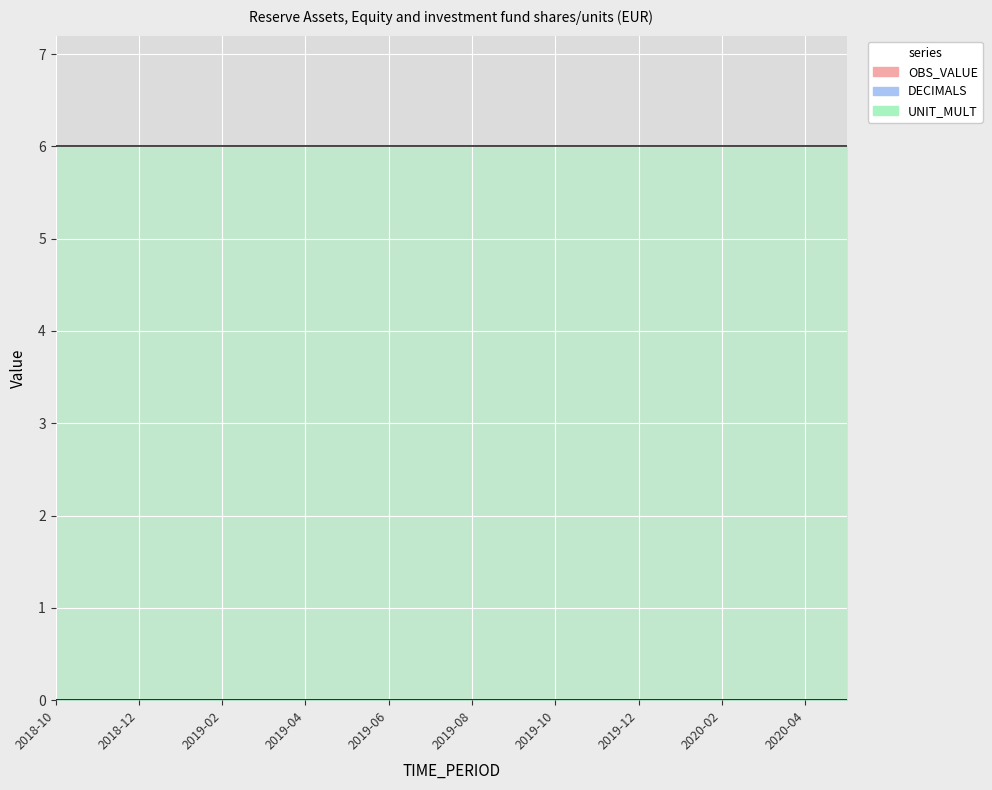

Between 2018-11 and 2019-05, which series saw the biggest shift?

OBS_VALUE